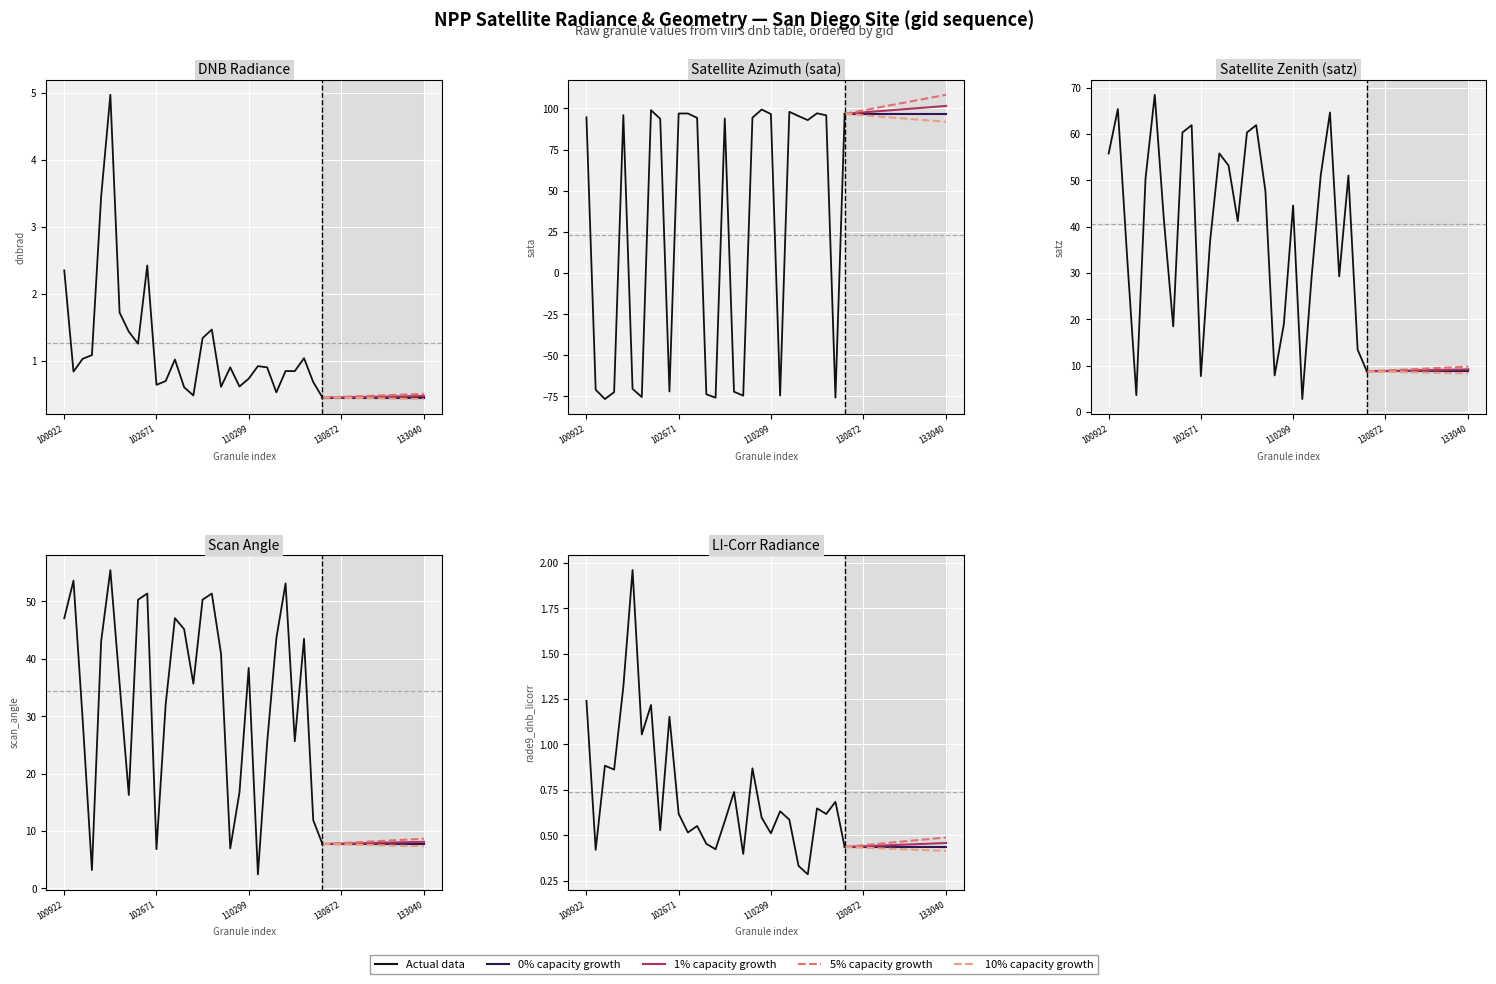

True or false: rade9_dnb_licorr and scan_angle cross at least once.

False